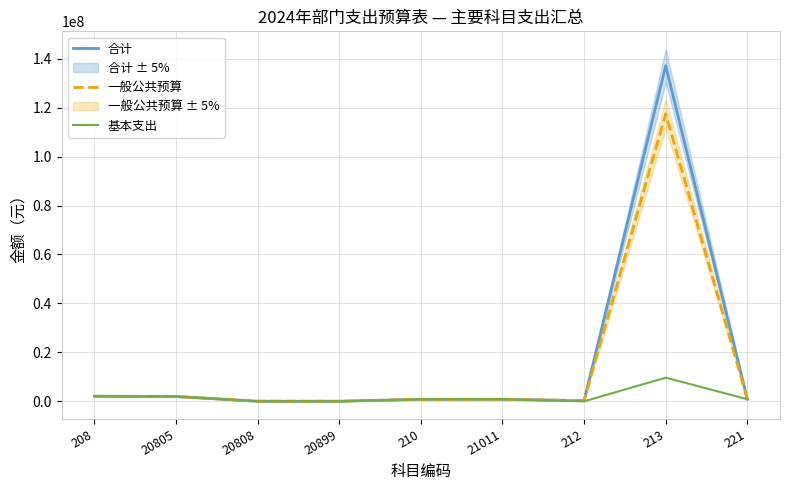

What is the total value across all series at 21011?

2508432.2